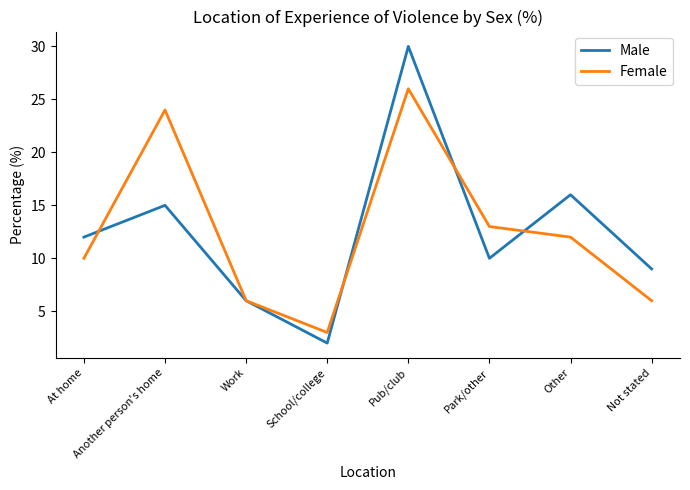

Rank the series at School/college from highest to lowest value.

Female, Male